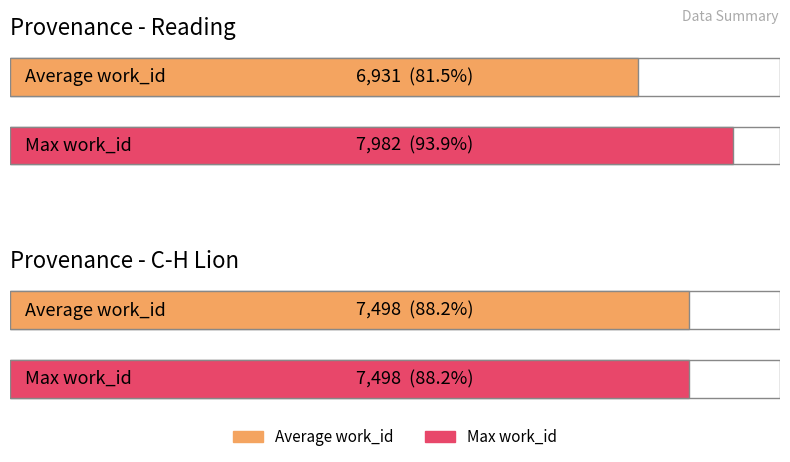

Is the value of Average work_id at Reading greater than the value of Max work_id at Reading?

No